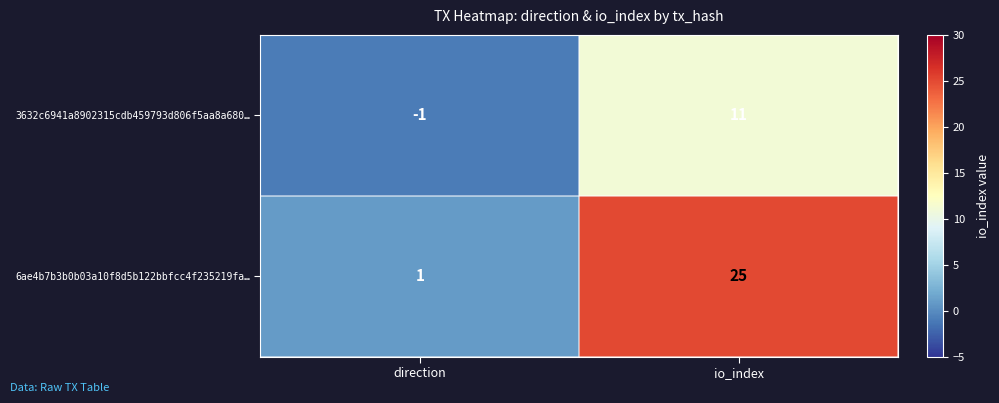

The 6ae4b7b3b0b03a10f8d5b122bbfcc4f235219fa… series shows 1 at direction. True or false?

True